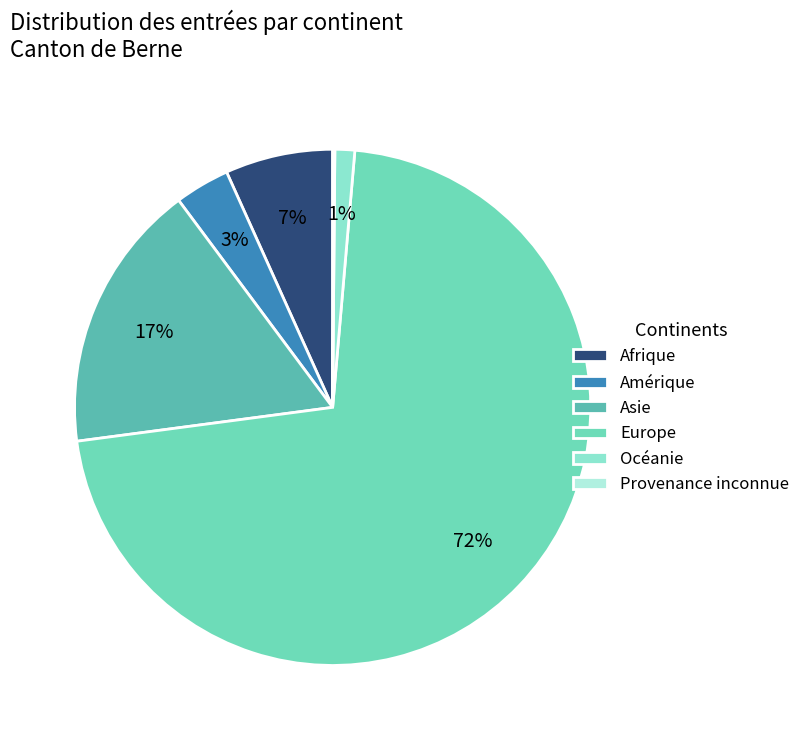

Count the number of slices in the pie.

6